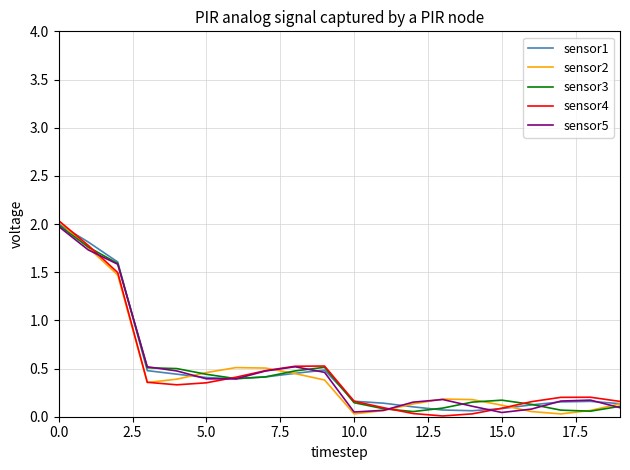

What is the highest value of the sensor2 series?

2.0